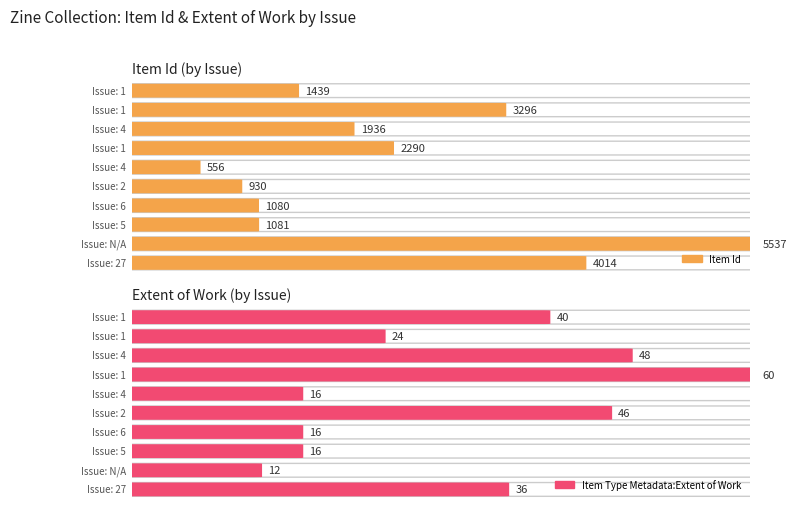

Which series has the largest total across all categories?

Item Id